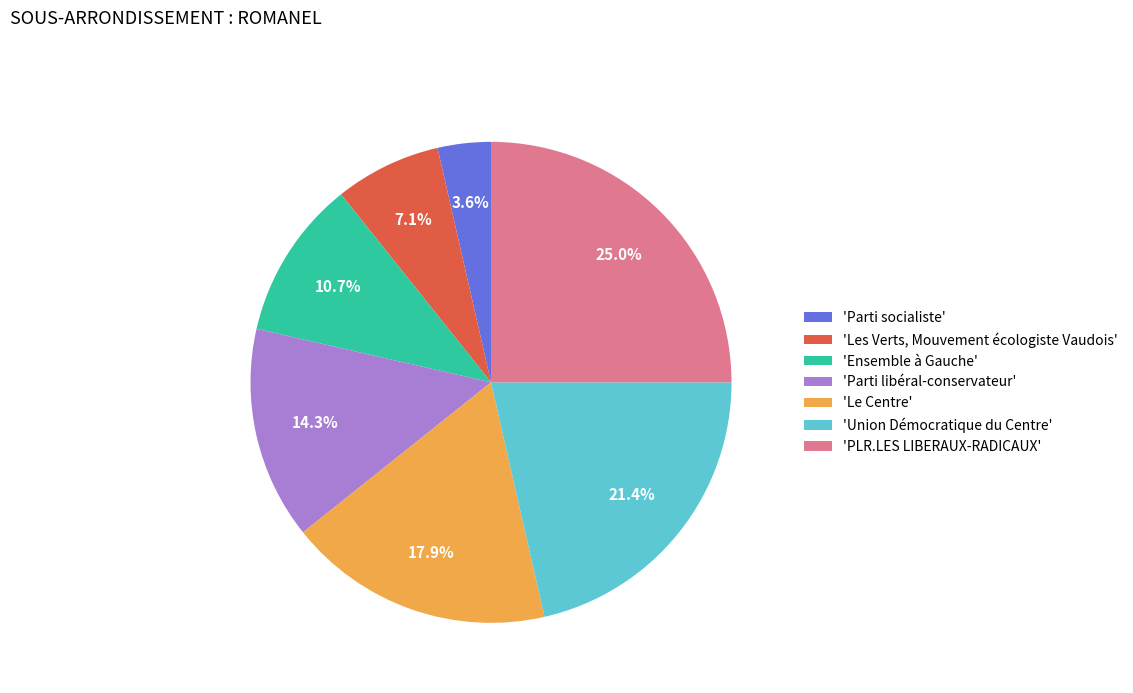

Does 'Parti socialiste' represent more than half of the total?

No